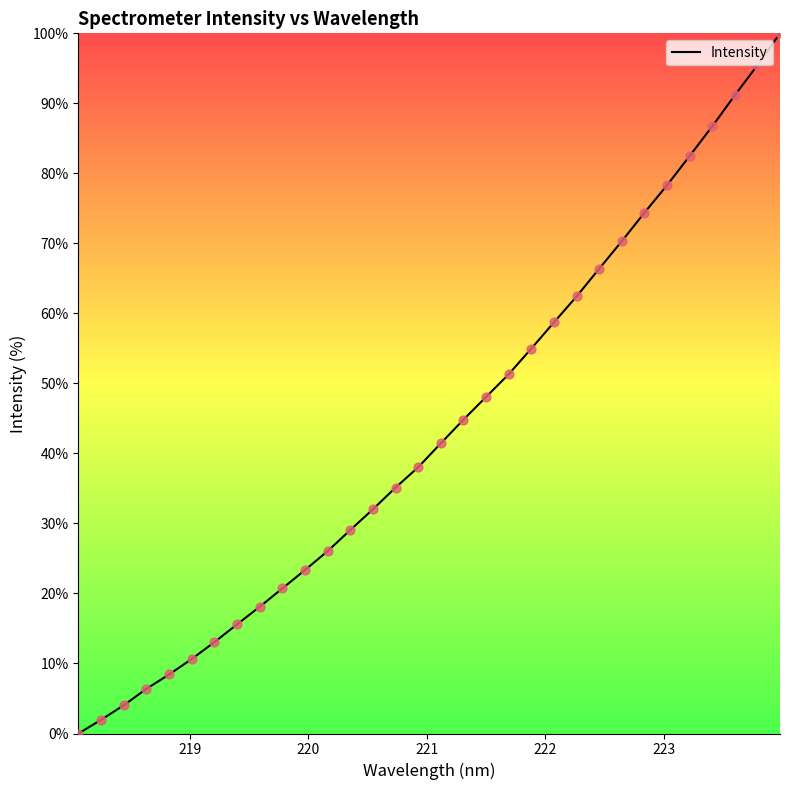

What is the difference between the maximum and minimum values?

100.0